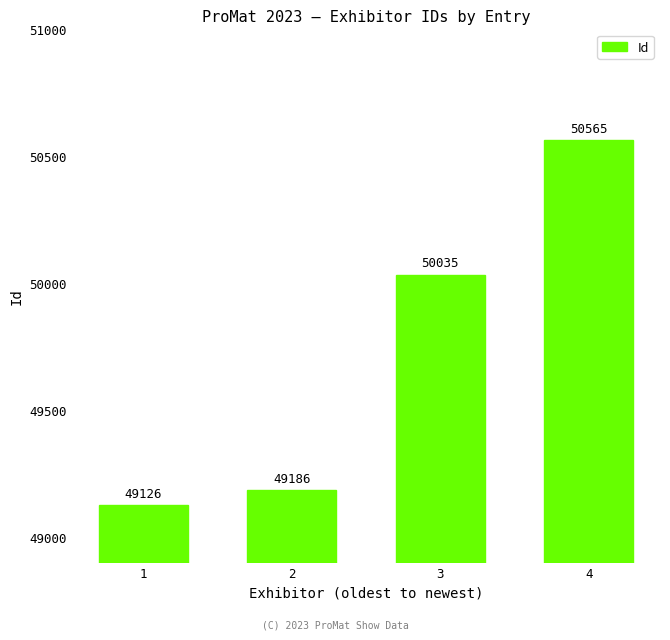

What is the ratio of the value at 1 to the value at 3?

1.0